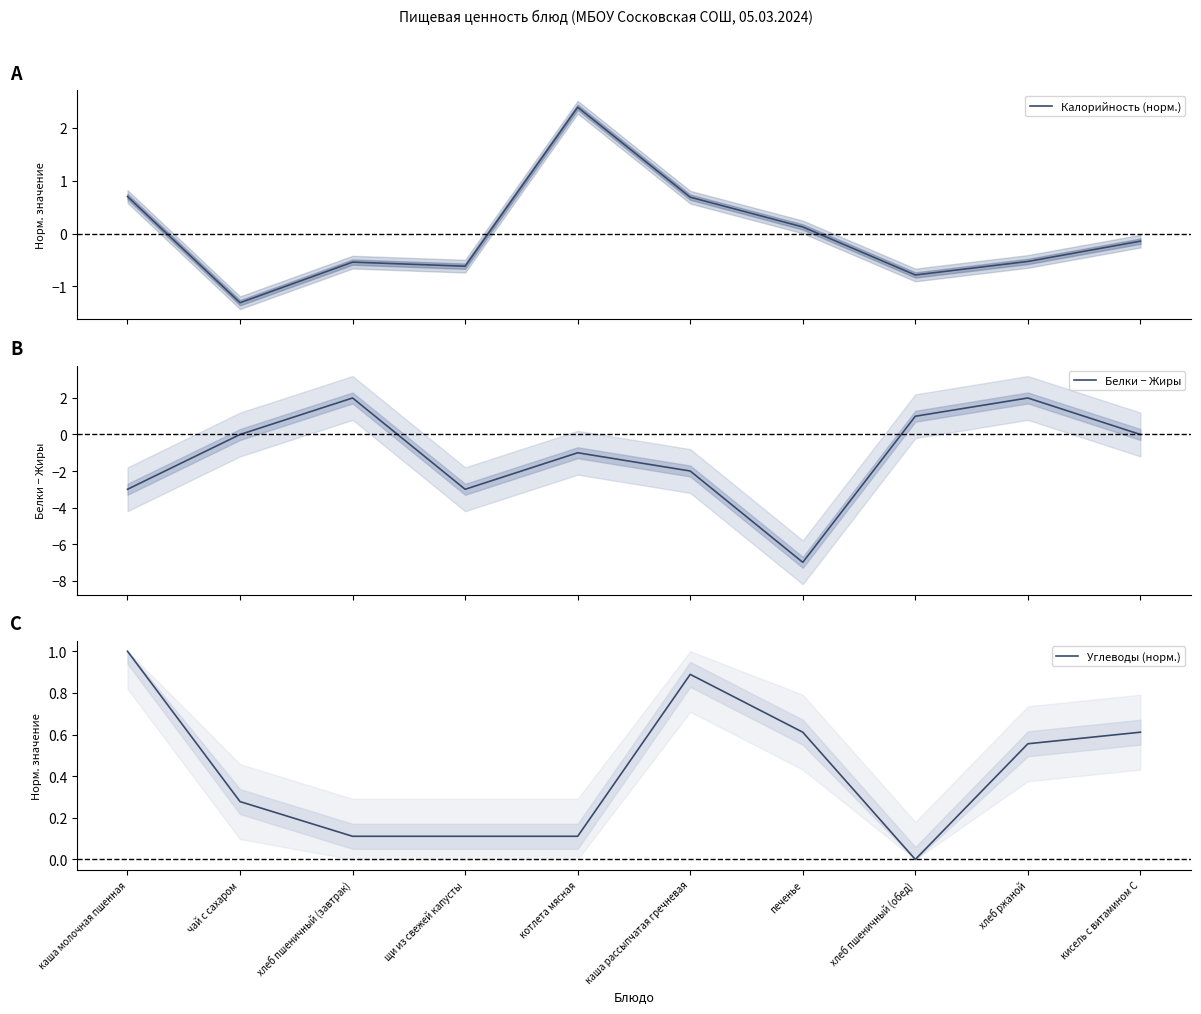

How many intersections are there between Белки − Жиры and Калорийность (норм.)?

3